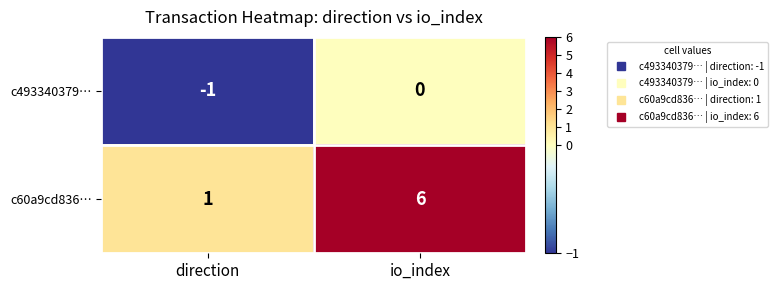

Where is c60a9cd836… nearest to the value 3?

direction